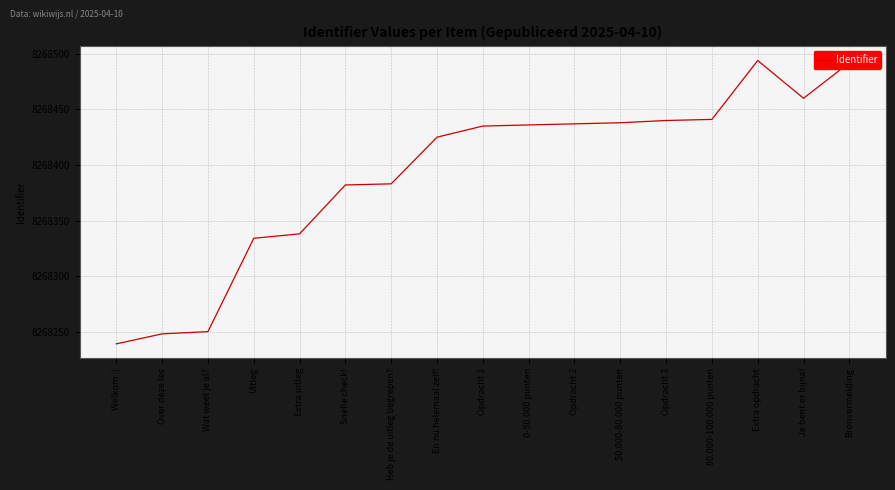

What is the sum of the values at Je bent er bijna! and 80.000-100.000 punten?

16536901